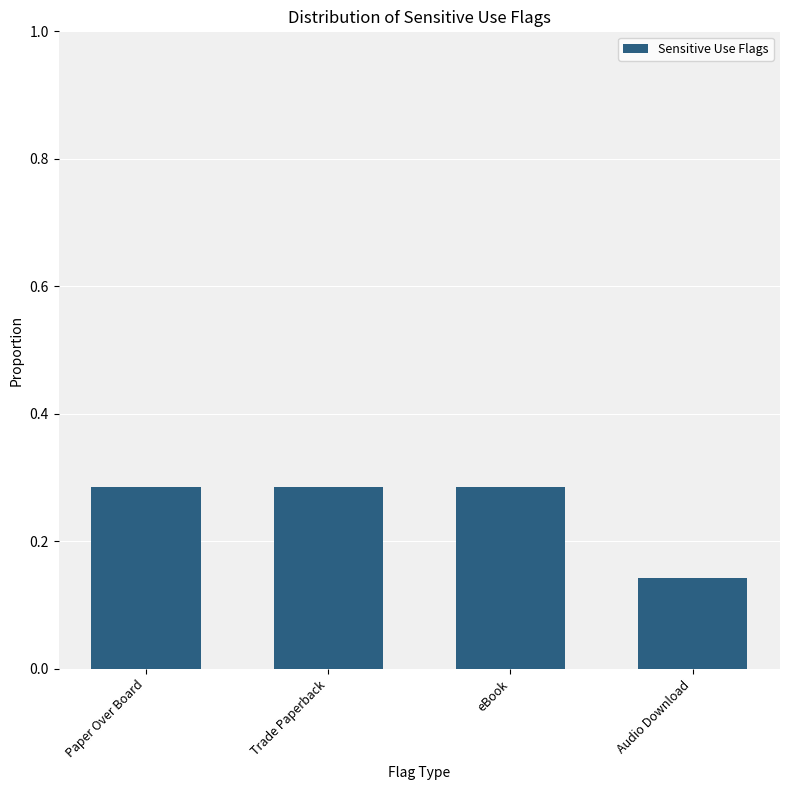

At which category does the chart reach its minimum across all series?

Audio Download